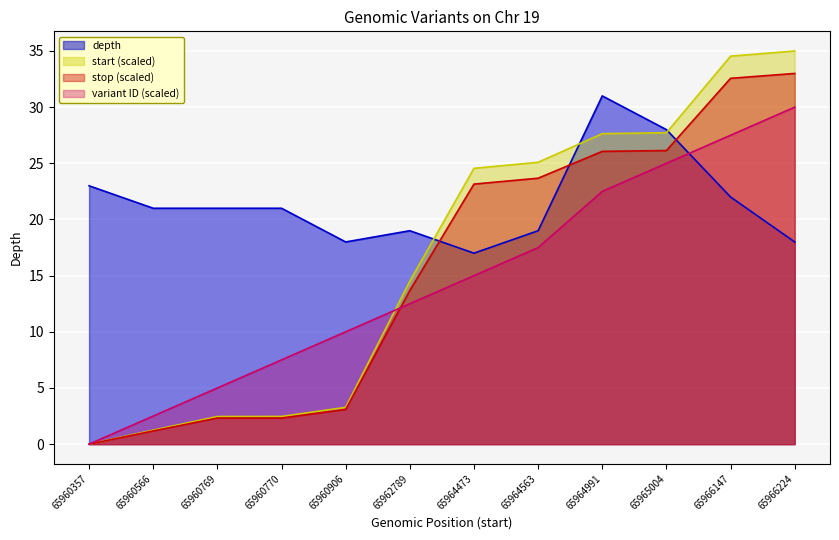

True or false: start has a value of 1.1 at 65960769.

False